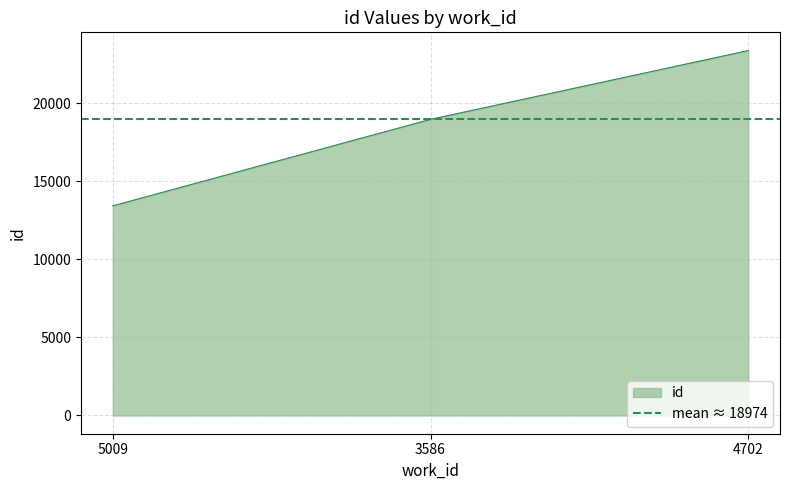

List the labels in order of value, largest first.

4702, 3586, 5009